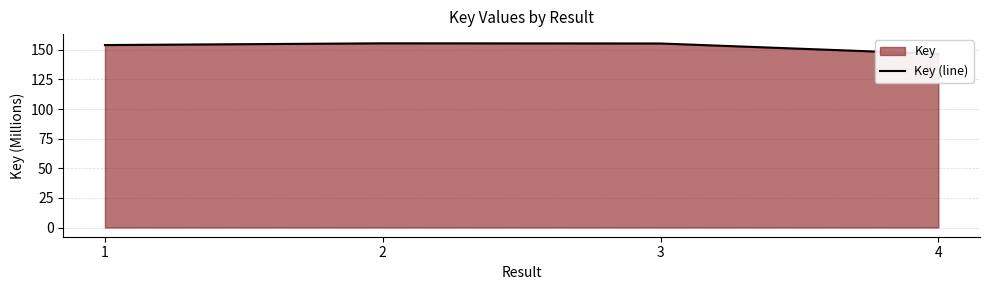

What is the value of the 3rd point from the left?

155.4